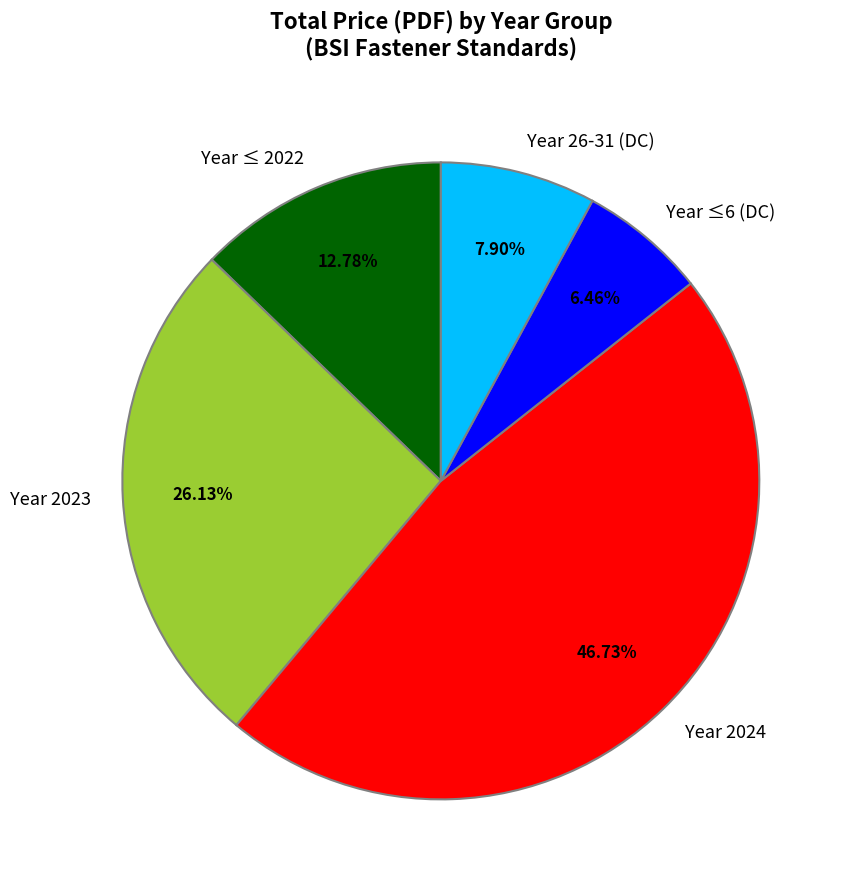

Is the sum of Year ≤ 2022 and Year 2023 greater than half?

No